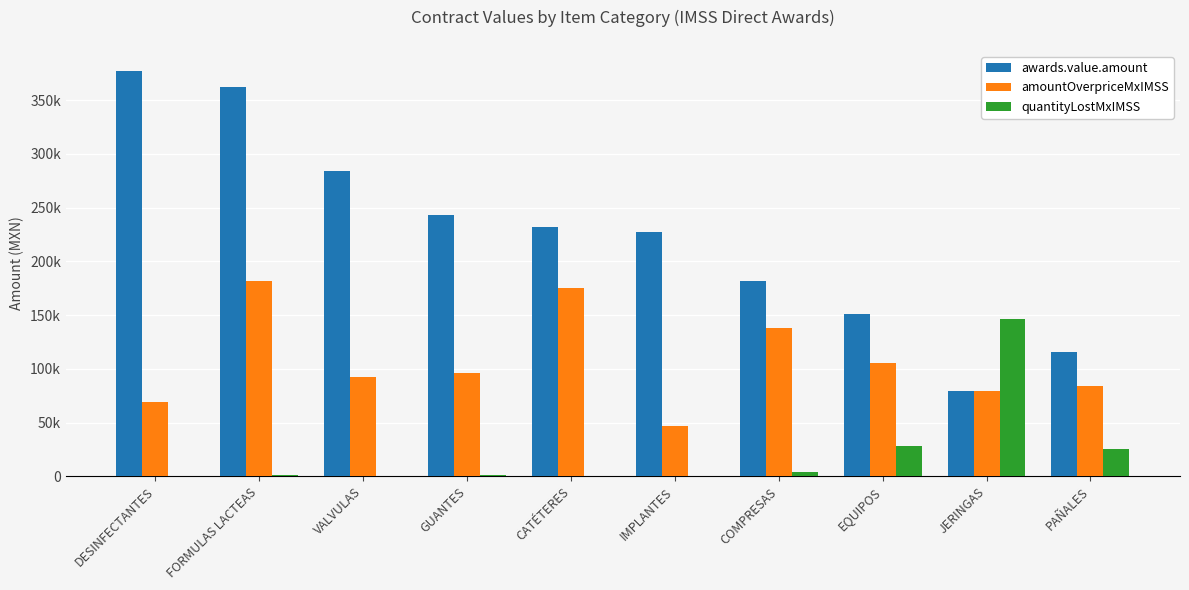

Is it true that awards.value.amount equals 182346.8 at PAÑALES?

False